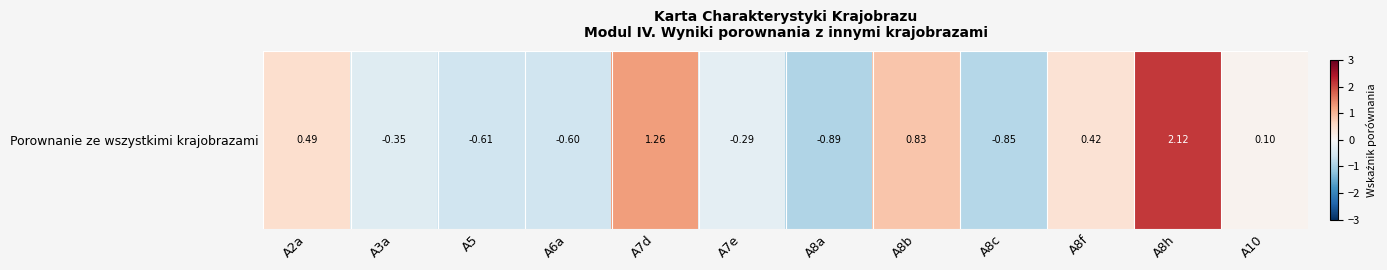

How many negative values are there?

6